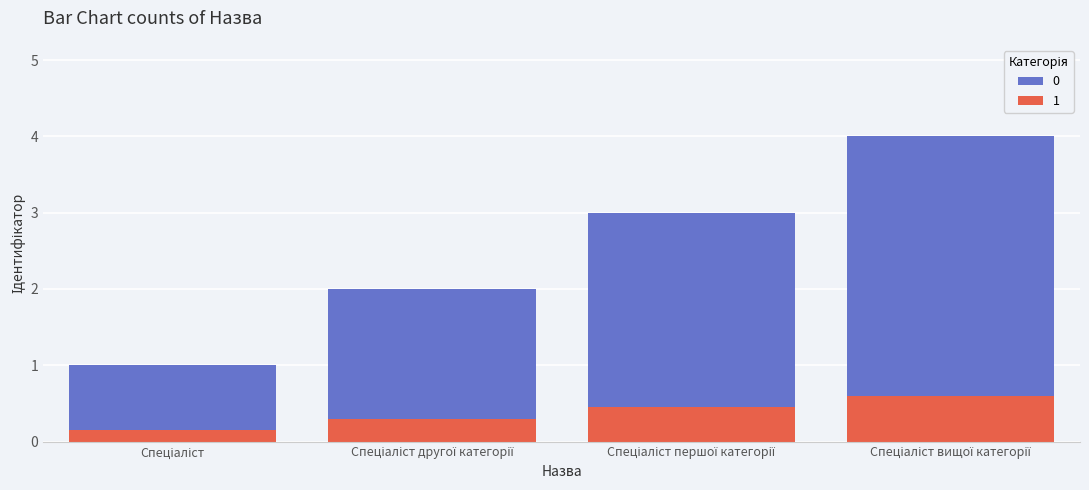

How many values exceed 3?

1